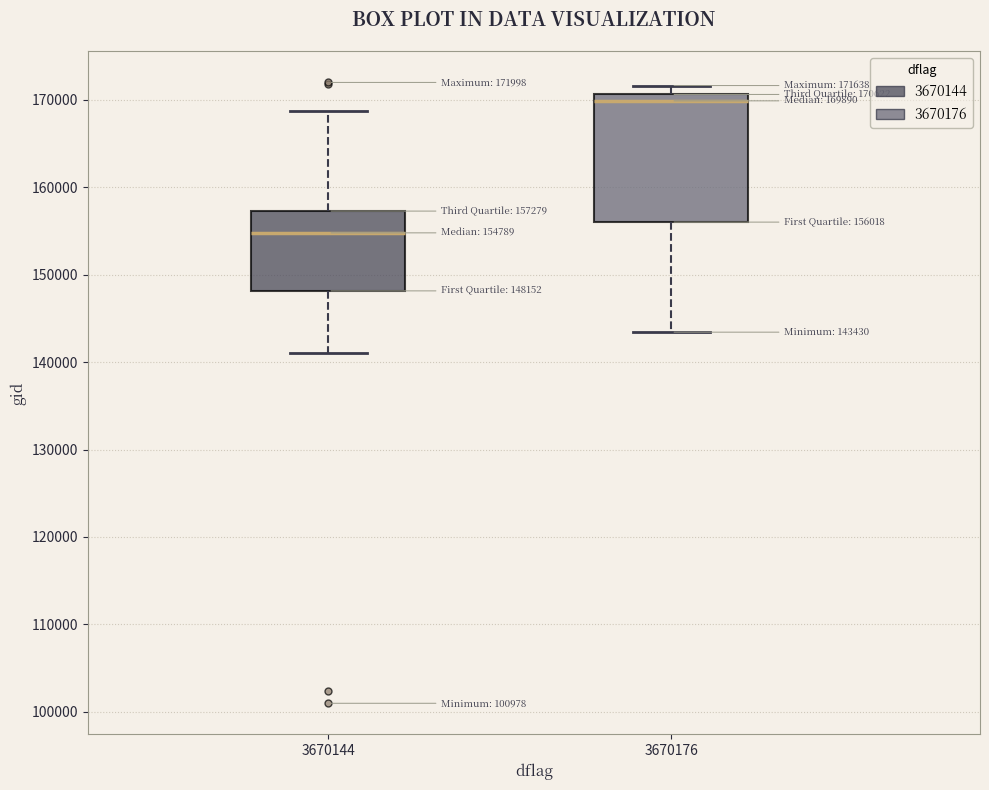

Which box is the tallest, from its lower edge to its upper edge?

3670176